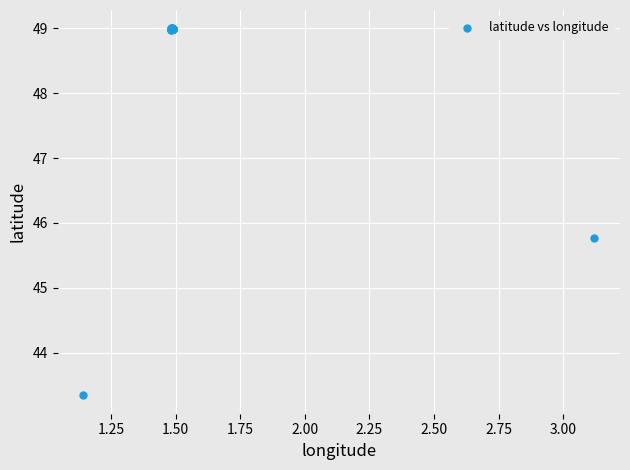

What Y value in the scatter plot is closest to 46?

45.8